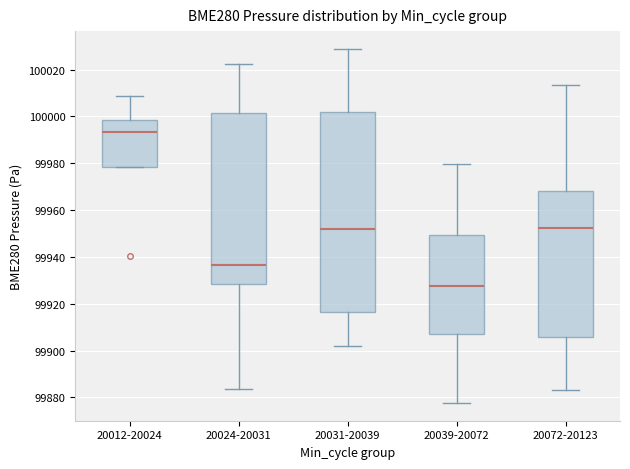

Reading left to right, read every box against the y-axis: the position of its median line, the range the box covers, and the ends of its whiskers. The values are not printed on the chart, so give them approximately, as read against the axis.

20012-20024: median 99994, box 99978 to 99998, whiskers 99978 to 100008
20024-20031: median 99936, box 99928 to 100002, whiskers 99884 to 100022
20031-20039: median 99952, box 99916 to 100002, whiskers 99902 to 100028
20039-20072: median 99928, box 99908 to 99950, whiskers 99878 to 99980
20072-20123: median 99952, box 99906 to 99968, whiskers 99884 to 100014